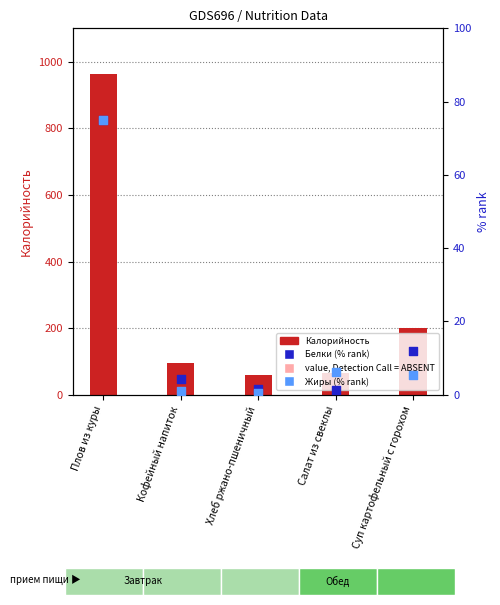

Which series contains the highest Y value?

Калорийность